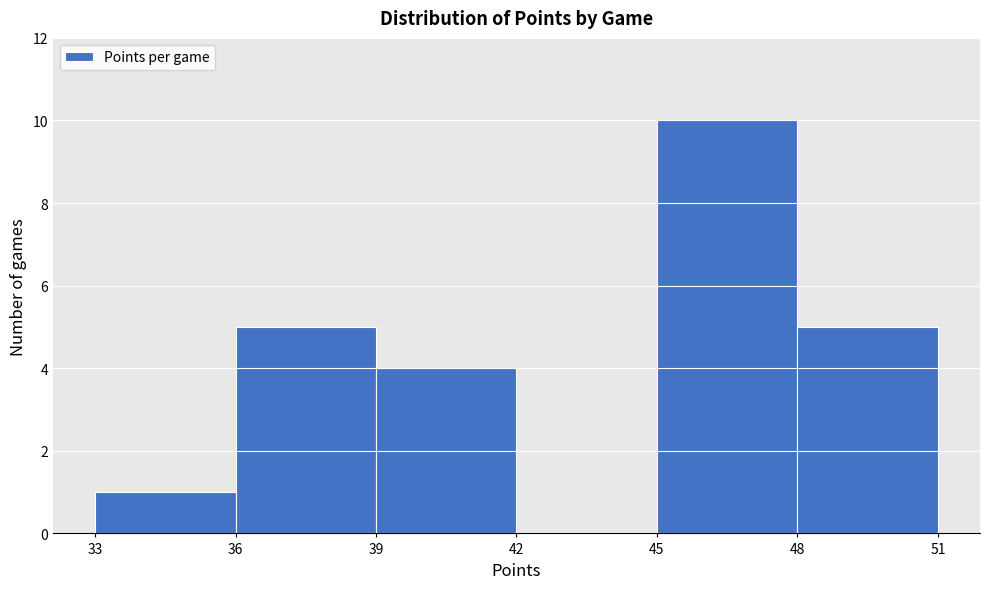

What is the height of the bar covering 45 to 48 on the x-axis? The values are not printed on the chart, so give them approximately, as read against the axis.

10